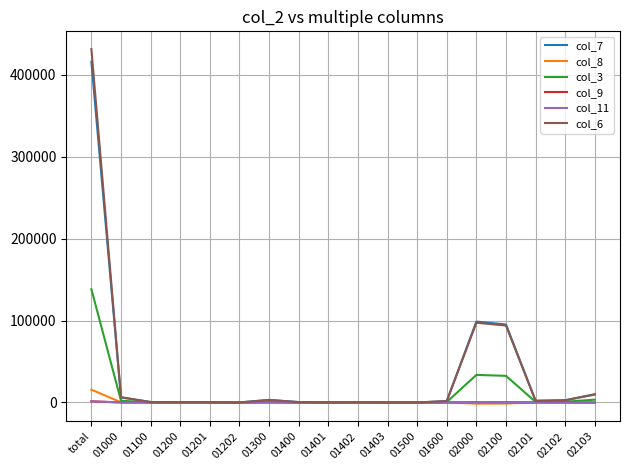

Does the chart display data point markers on the line(s)?

No